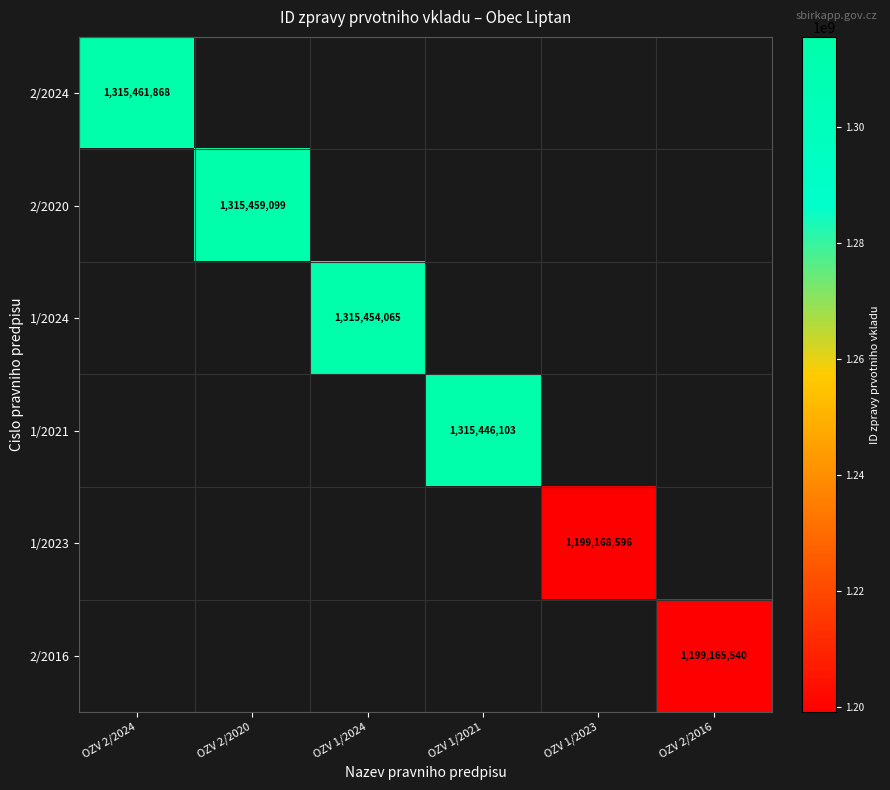

How many categories are shown in the chart?

6